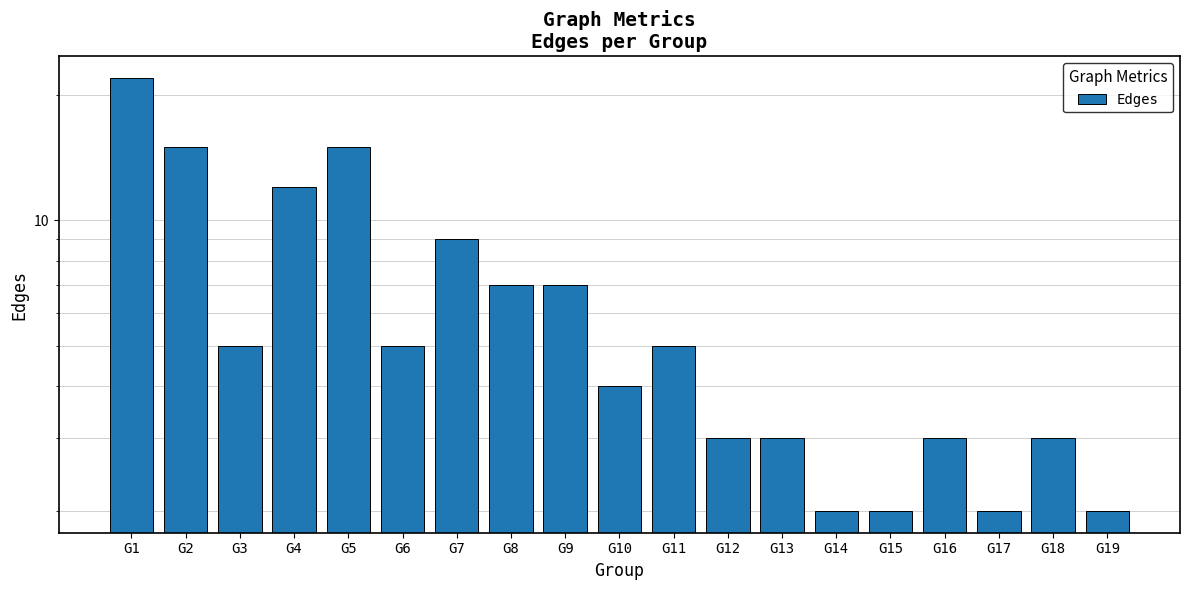

Rank the categories by value from lowest to highest.

G14, G15, G17, G19, G12, G13, G16, G18, G10, G3, G6, G11, G8, G9, G7, G4, G2, G5, G1